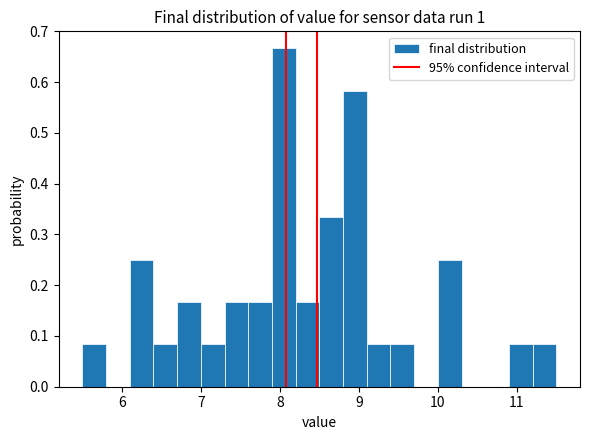

Read against the x-axis, roughly where is the centre of the tallest bar?

8.1